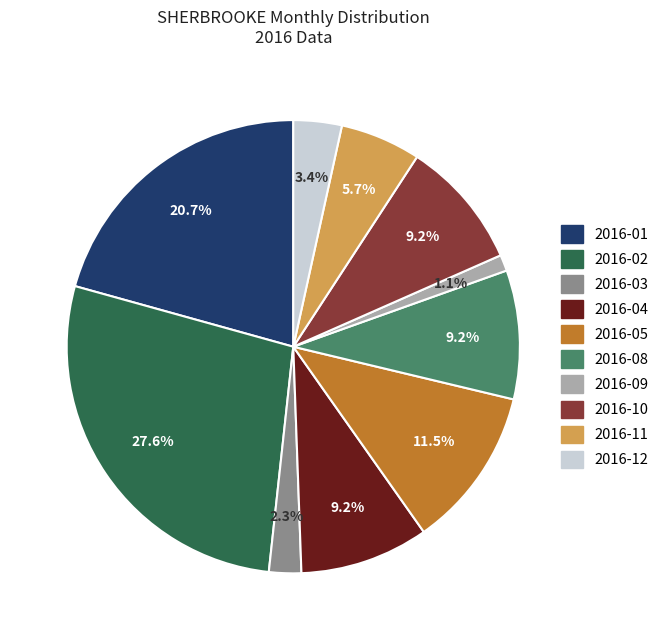

Is there a majority slice in this chart?

No